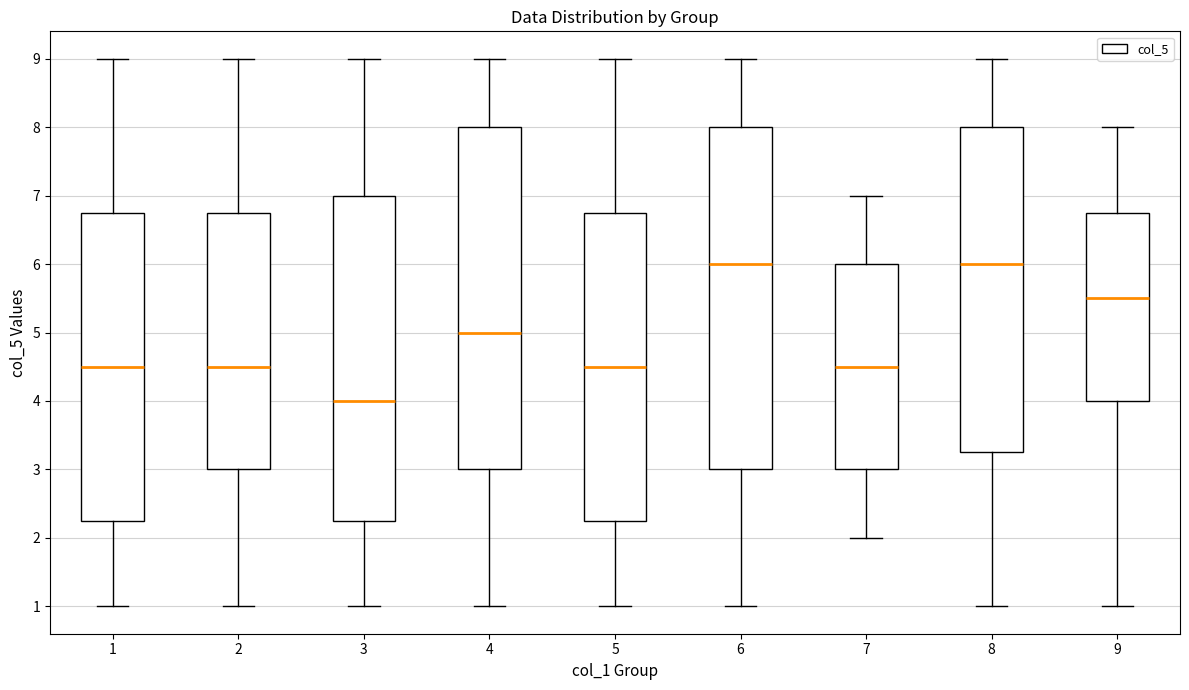

Where is the lower edge of the box at x = 5 on the y-axis? The values are not printed on the chart, so give them approximately, as read against the axis.

2.3